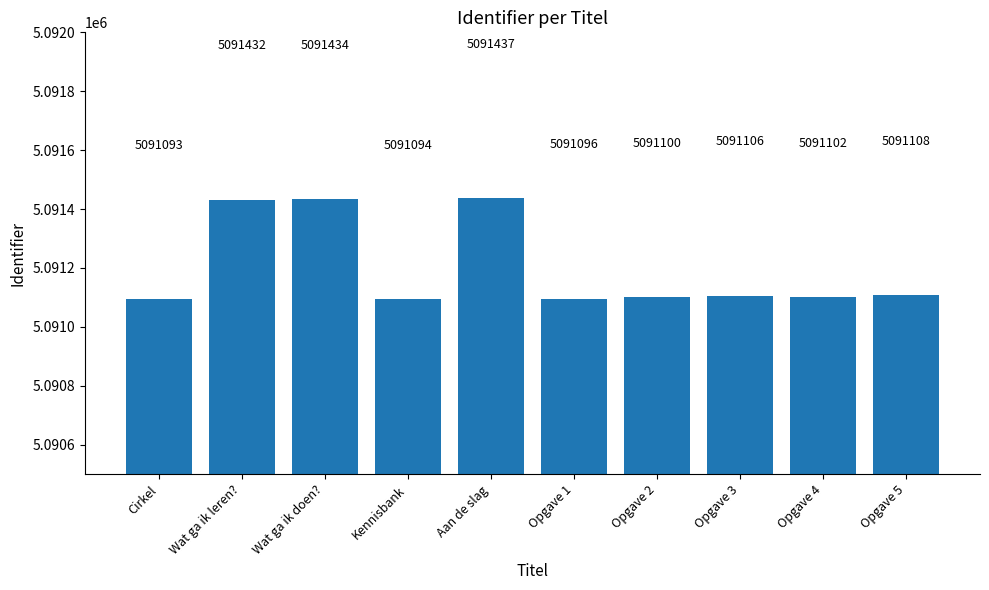

Are the bars grouped side by side (vs. stacked)?

No